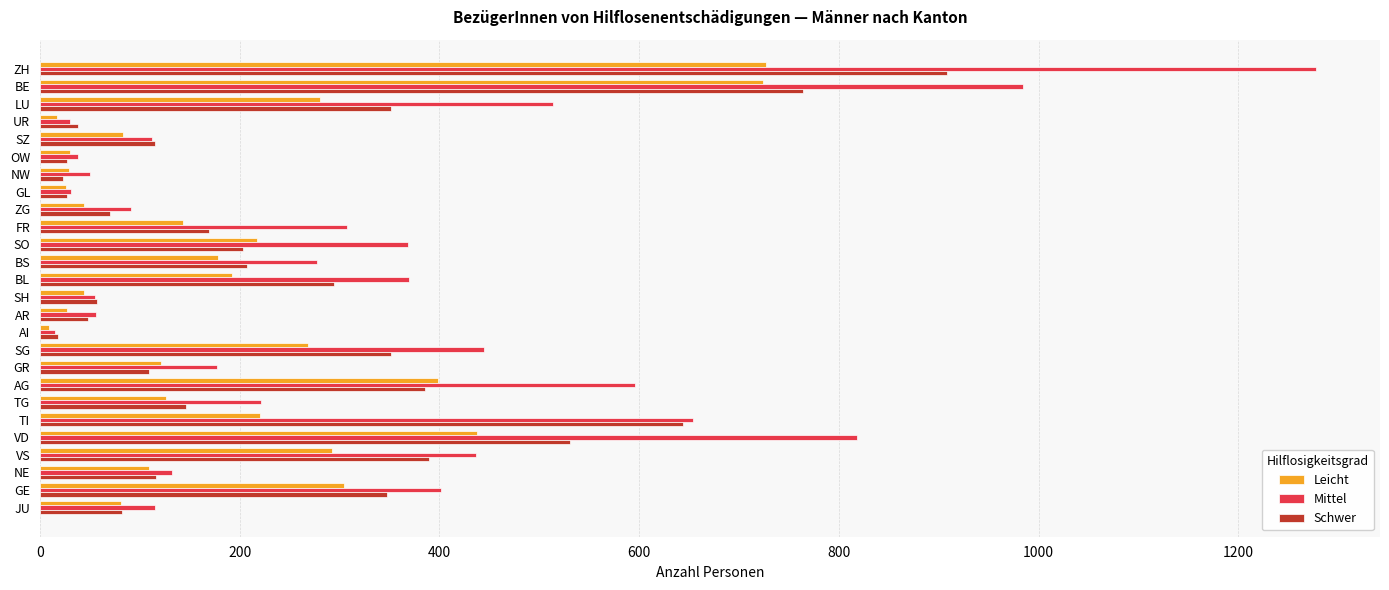

Which series has the widest spread of values?

Mittel